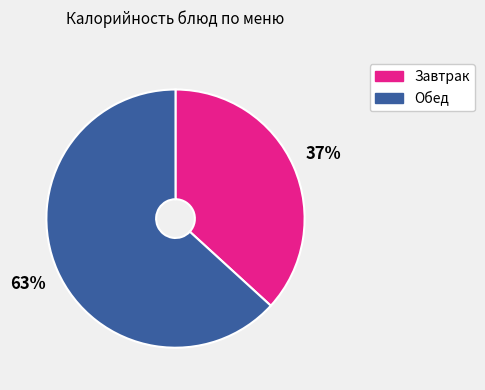

True or false: Обед accounts for 52% of the total.

False